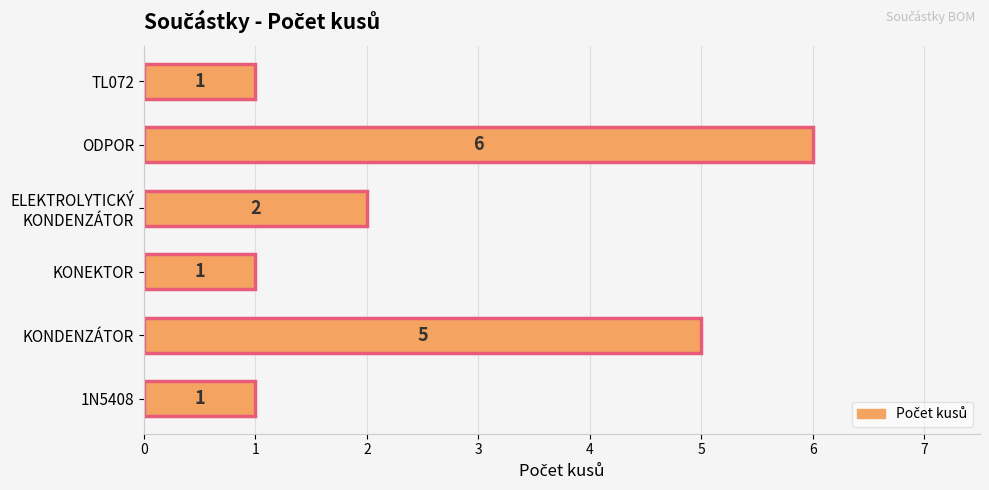

What is the difference between the maximum and second lowest values?

5